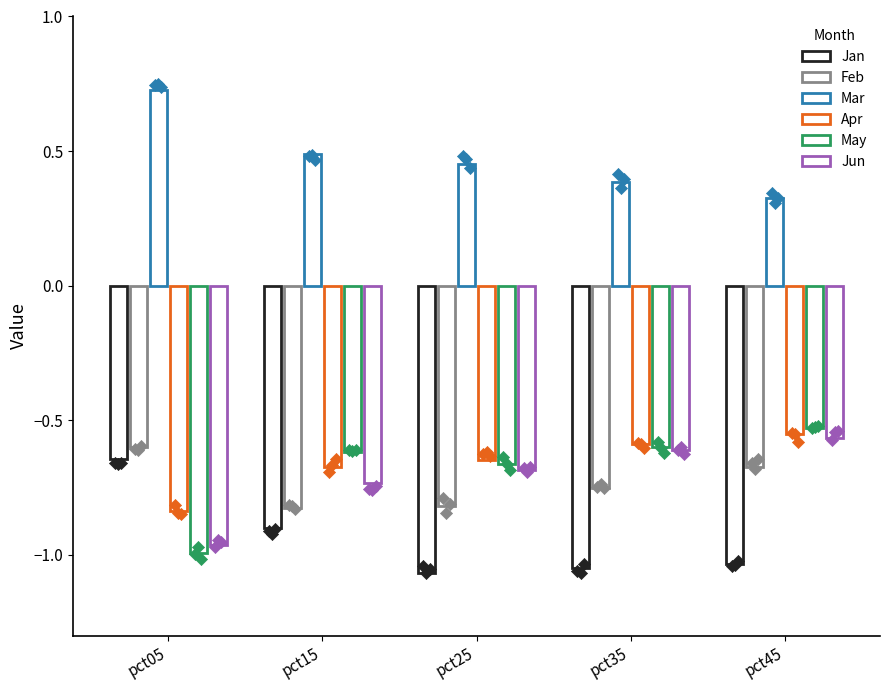

Is the value of Mar at pct25 greater than the value of Apr at pct35?

Yes